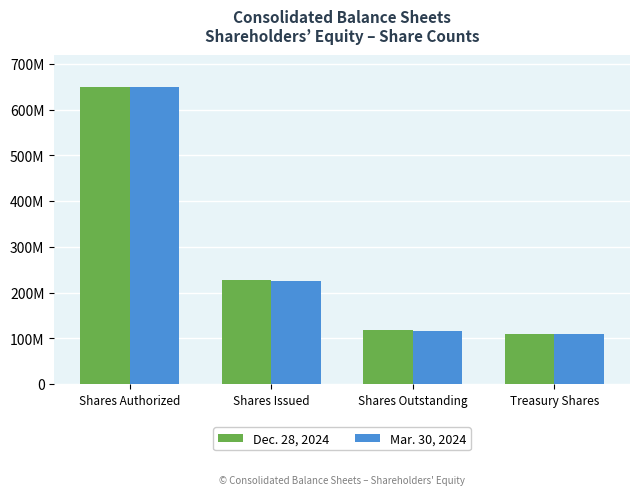

List the series in order of their peak value, lowest first.

Dec. 28, 2024, Mar. 30, 2024